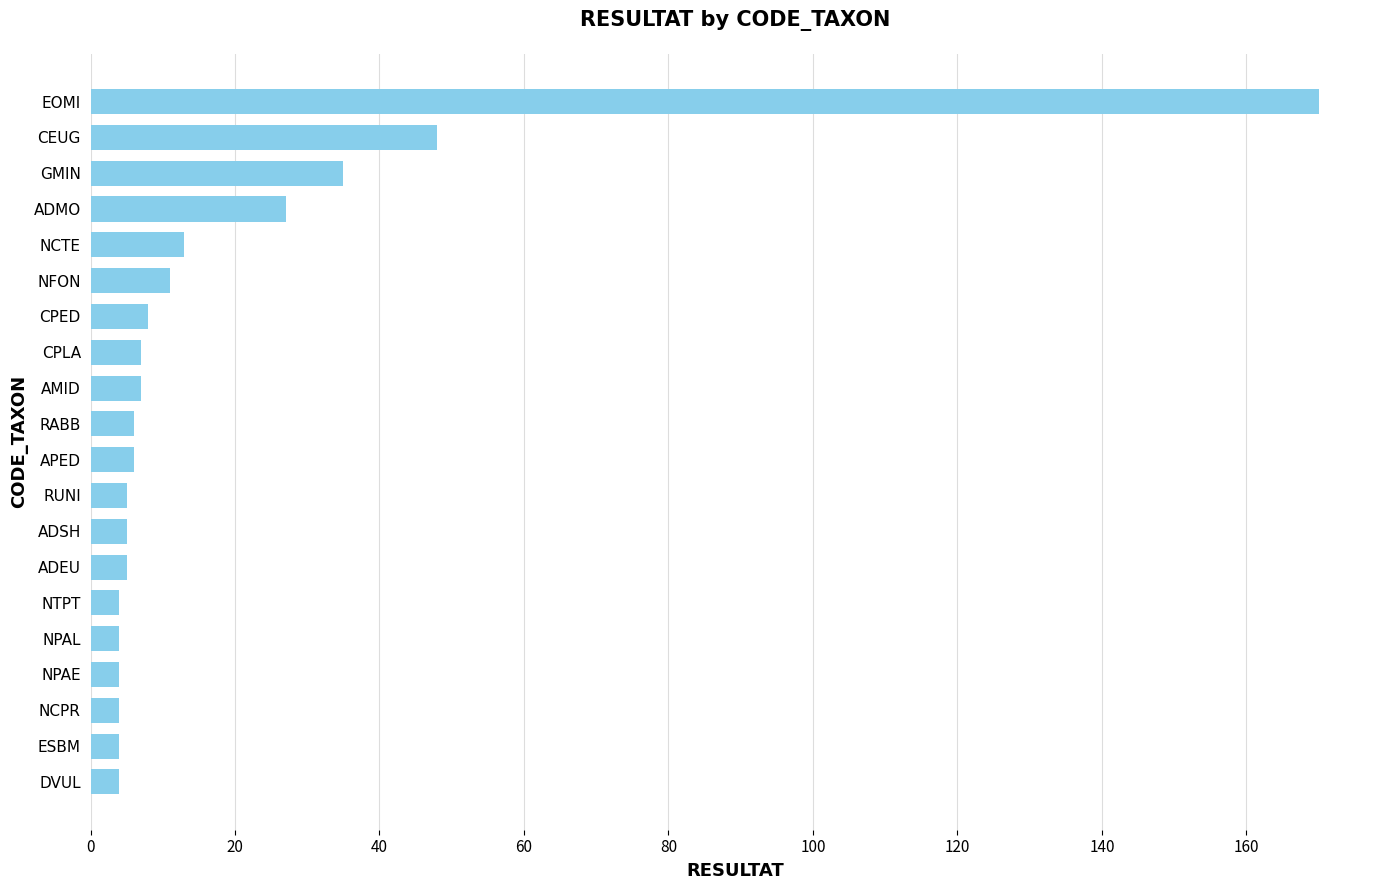

What is the greatest value displayed?

170